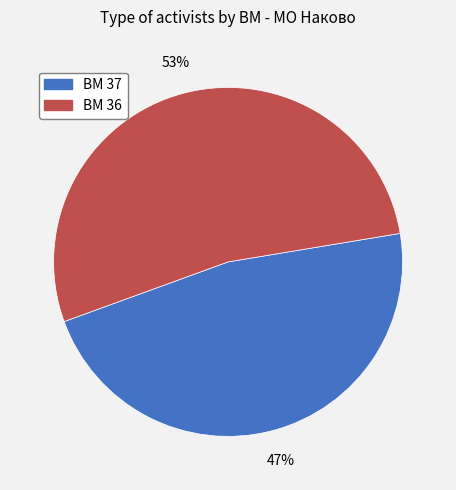

What percentage is the BM 36 slice, to the nearest percent?

53%